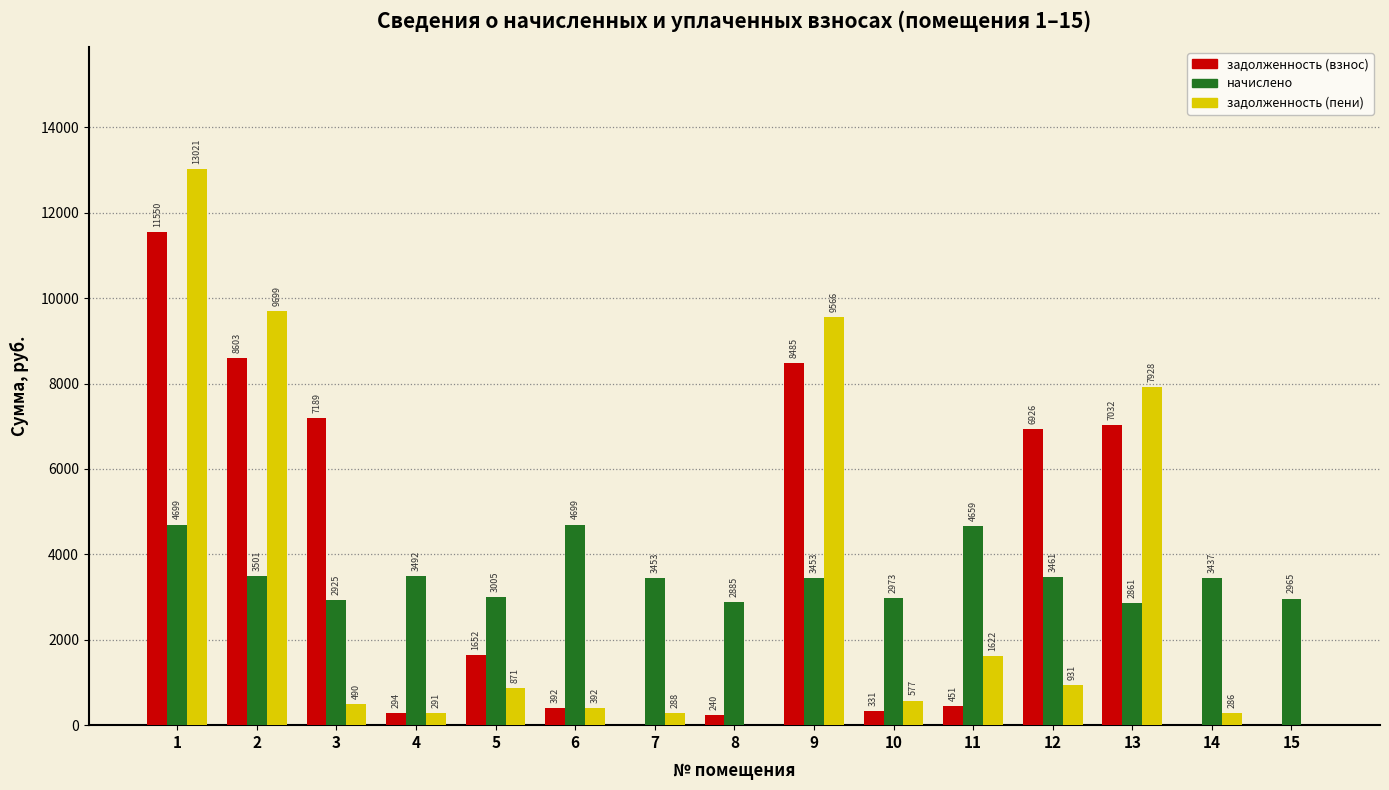

What is the sum of all начислено values?

52467.7